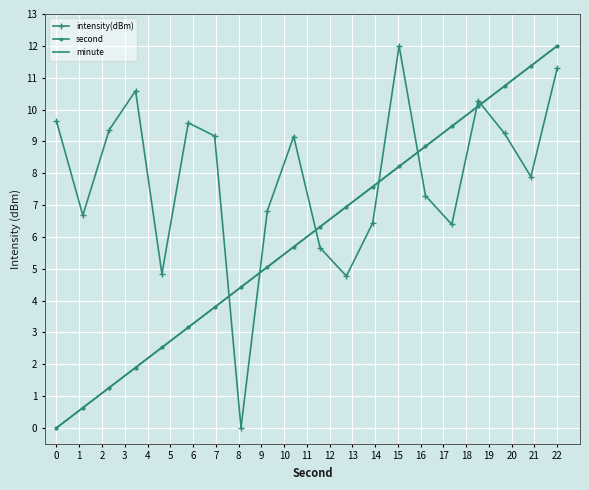

At how many categories does at least one series exceed 2?

20